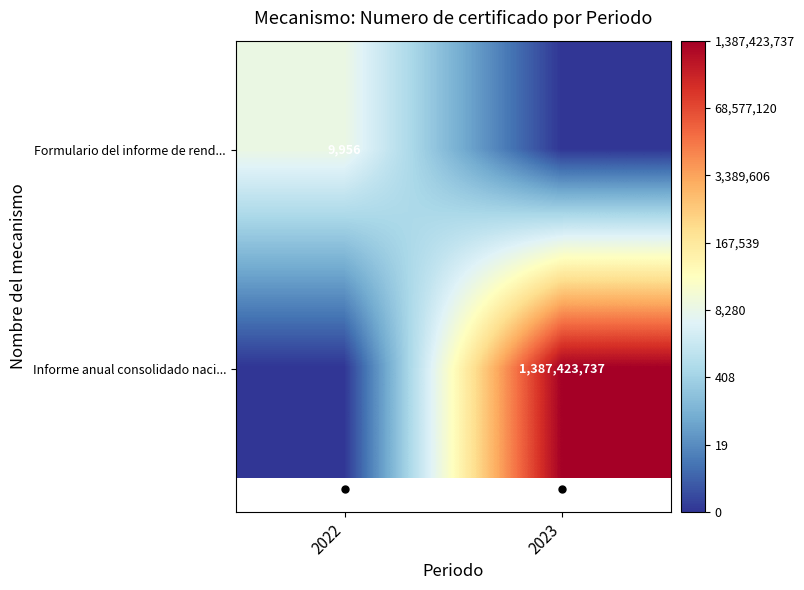

True or false: Formulario del informe de rend... has a value of 14731 at 2022.

False